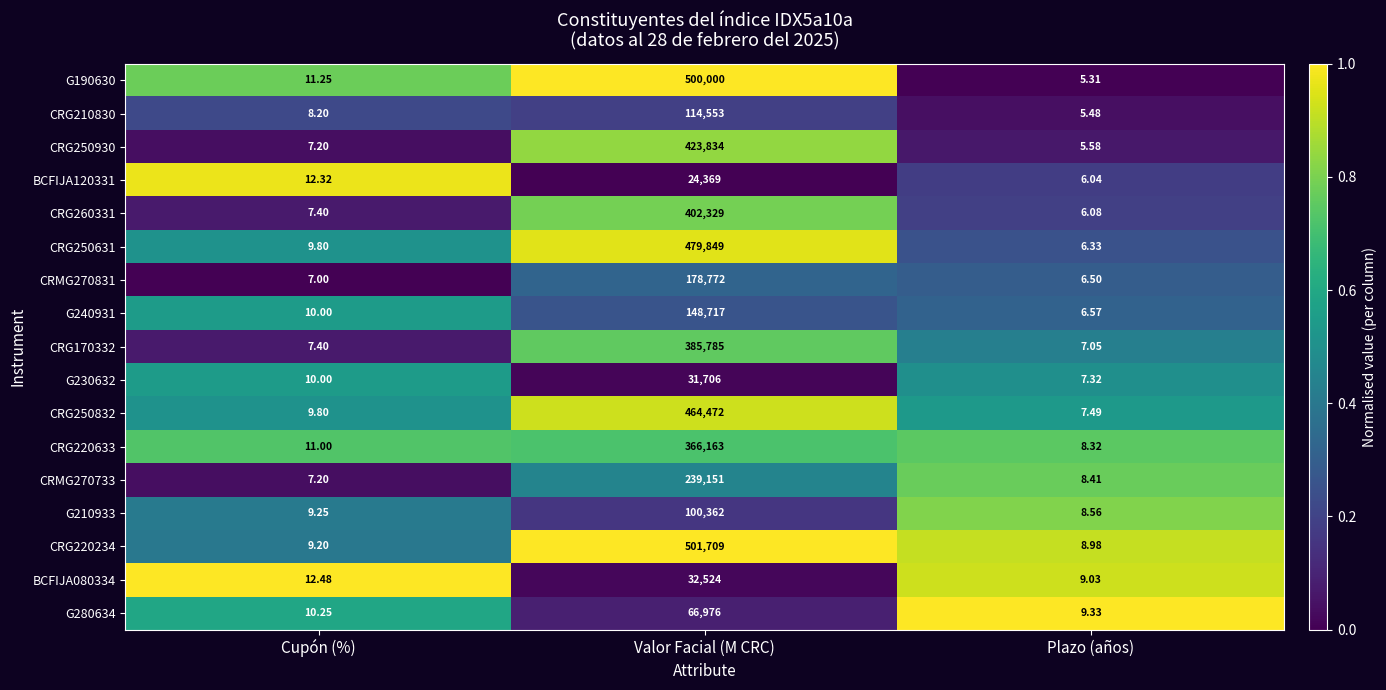

Is the value of CRMG270733 at Plazo (años) greater than the value of CRG220633 at Cupón (%)?

No